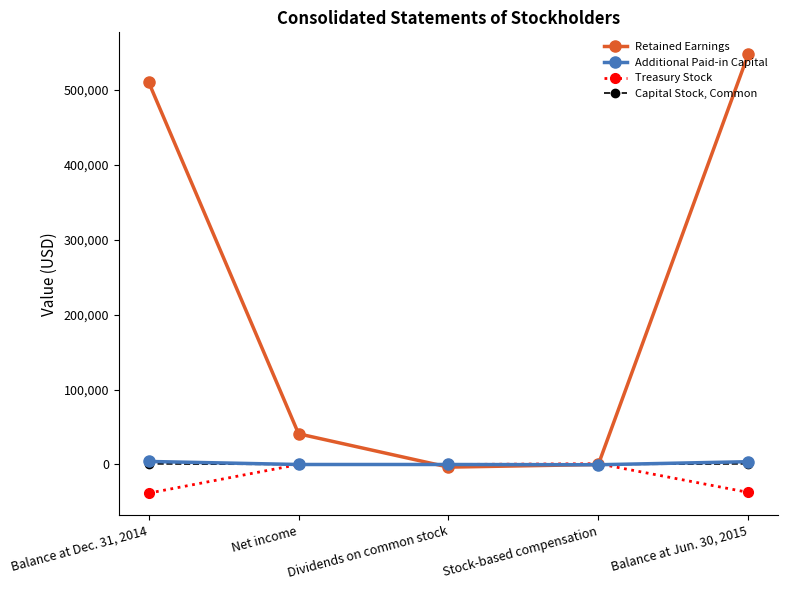

Does the chart have visible grid lines?

No